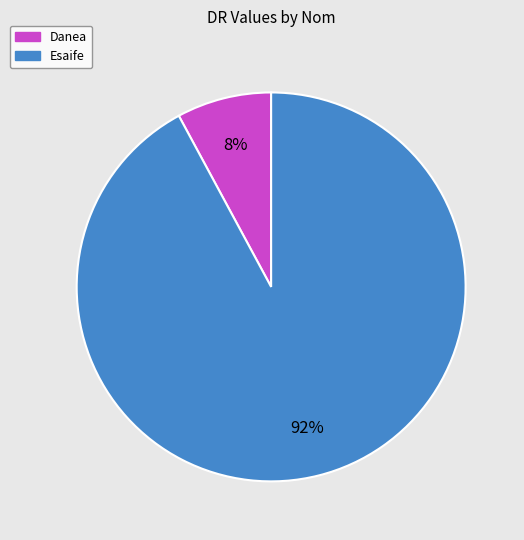

Which category has the biggest portion of the pie?

Esaife